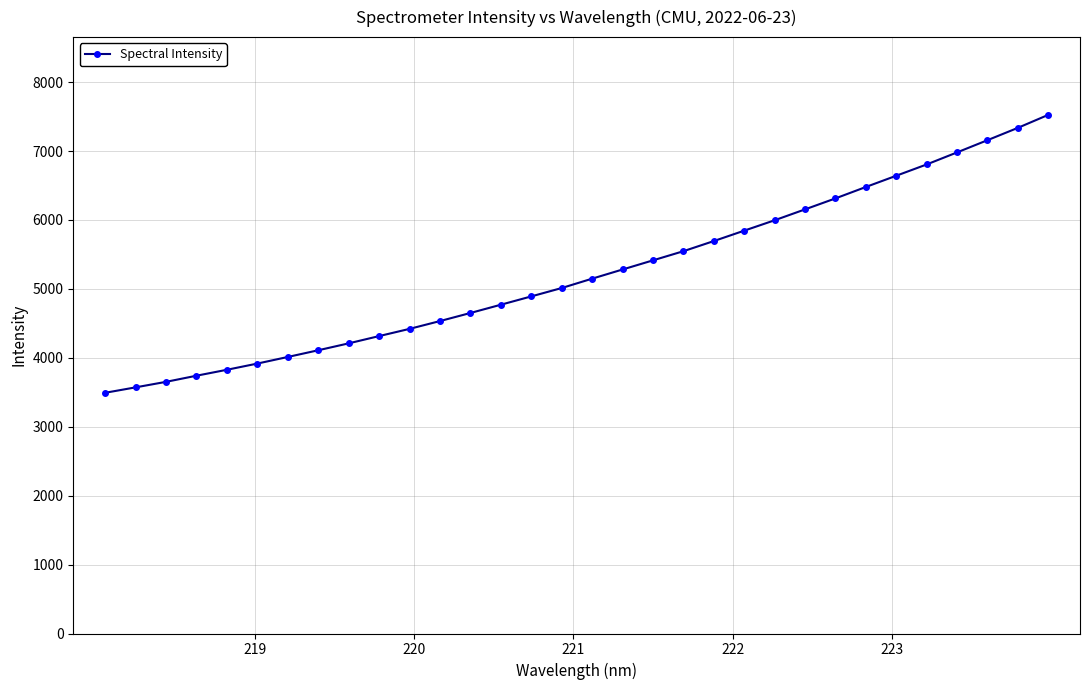

Does the chart have visible grid lines?

Yes